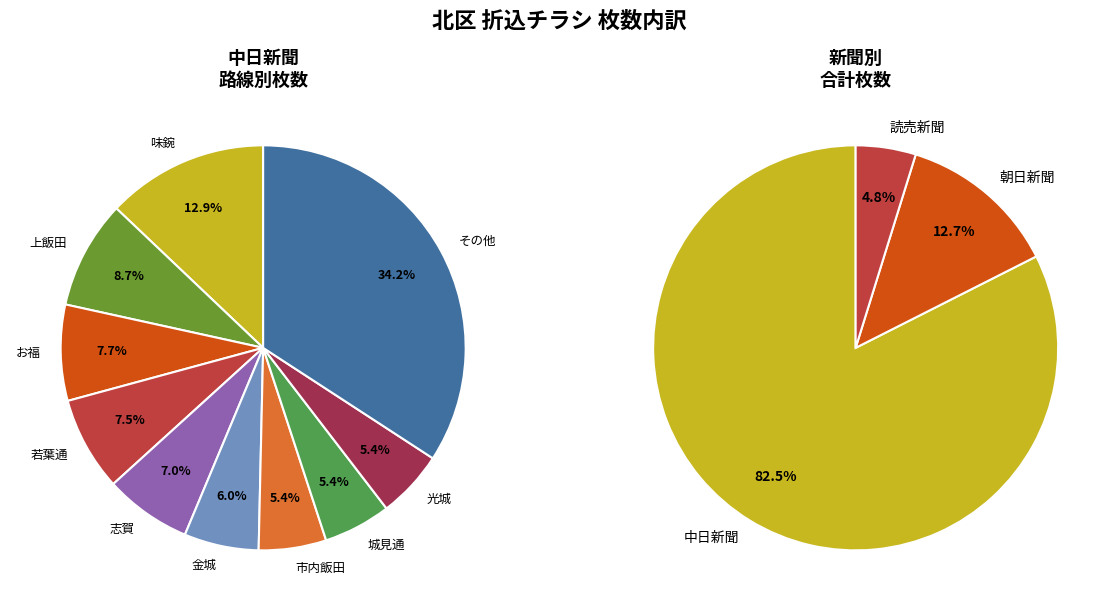

What is the spread (max minus min) of values at お福?

2700